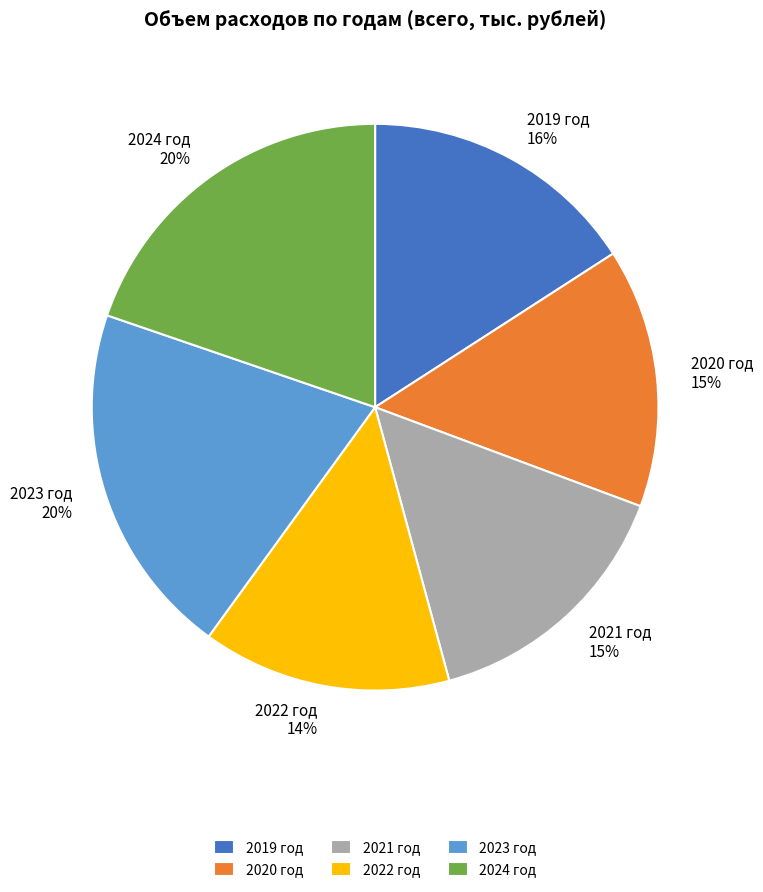

Between 2024 год and 2021 год, which is larger?

2024 год